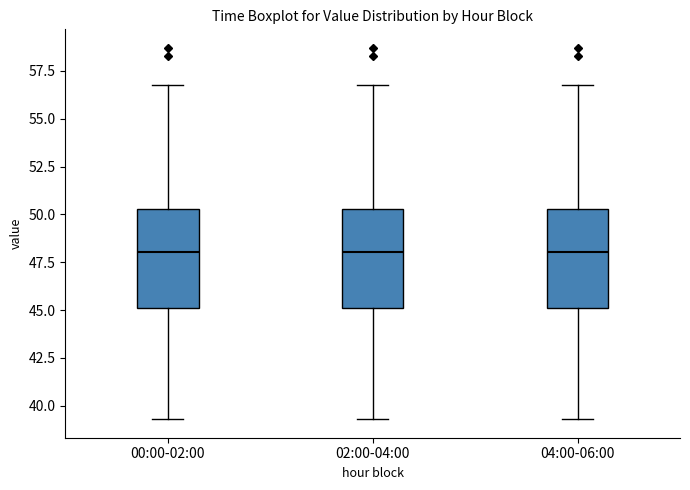

Where does the lower whisker of the box for 00:00-02:00 end on the y-axis? The values are not printed on the chart, so give them approximately, as read against the axis.

39.5